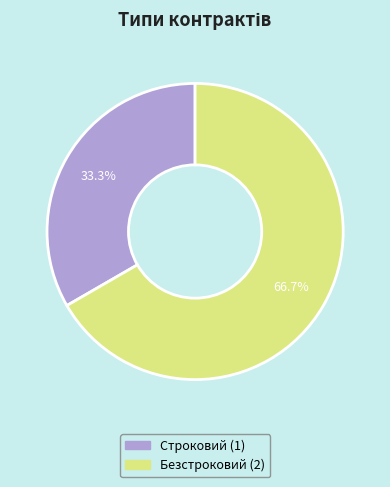

Is it true that Безстроковий is 67% of the pie?

True